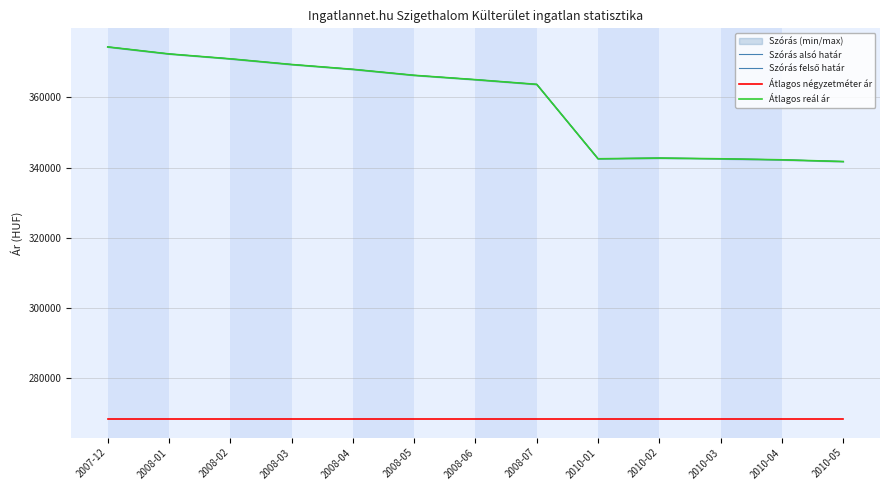

What is the difference between the Átlagos reál ár values at 2010-02 and 2010-04?

494